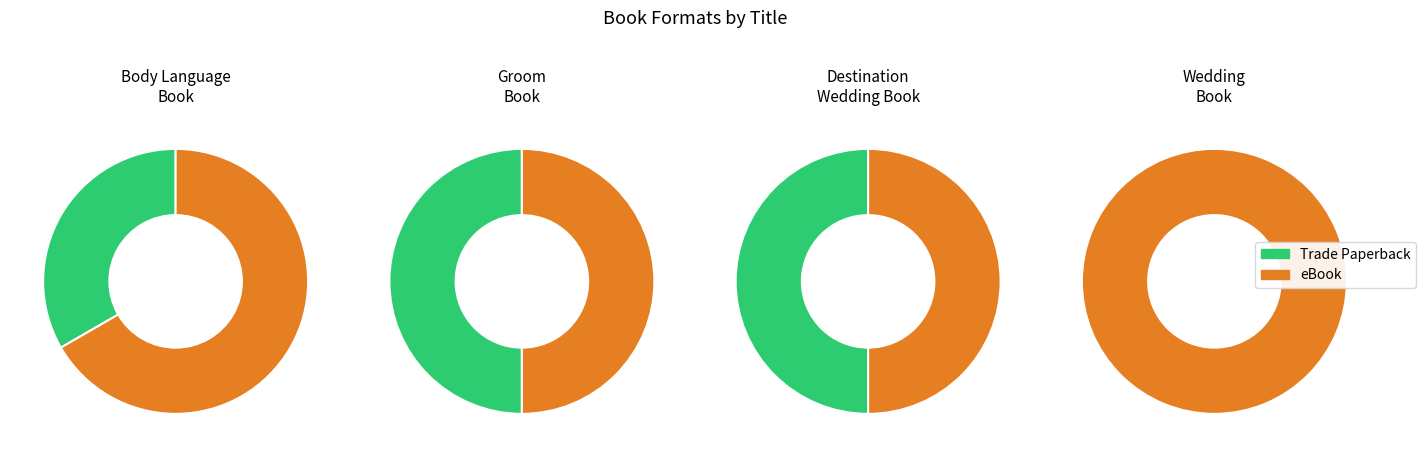

To the nearest percent, what portion does Everything Body Language Book represent?

33%